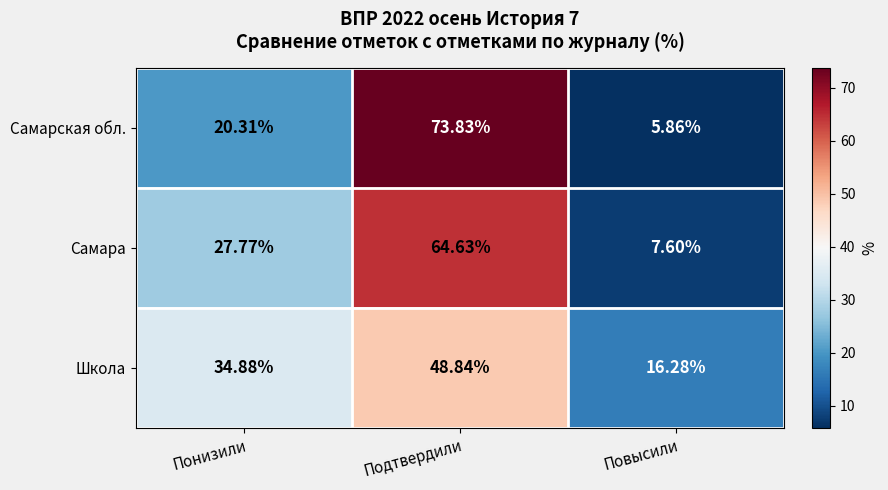

Which series has the largest range (max minus min)?

Самарская обл.